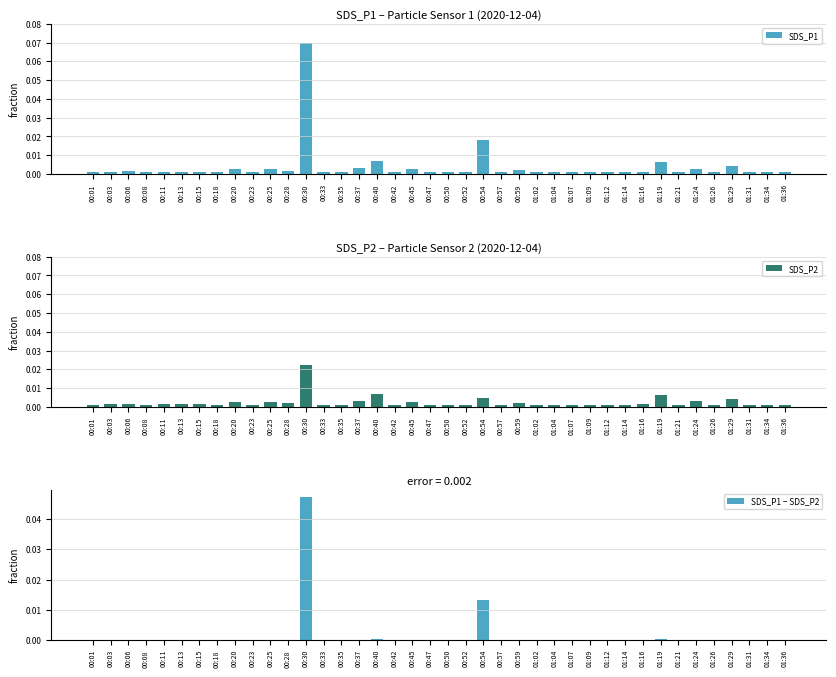

Which series changed the most between 00:47 and 01:16?

SDS_P1